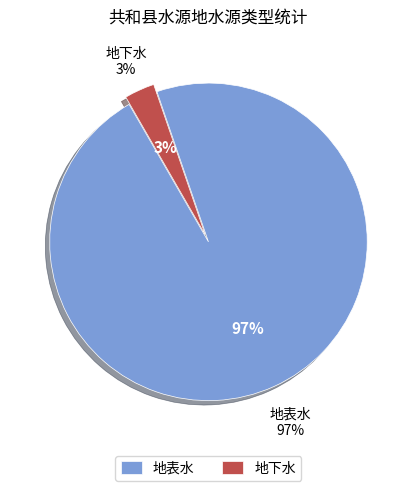

To the nearest percent, what is the combined percentage of 地表水 and 地下水?

100%